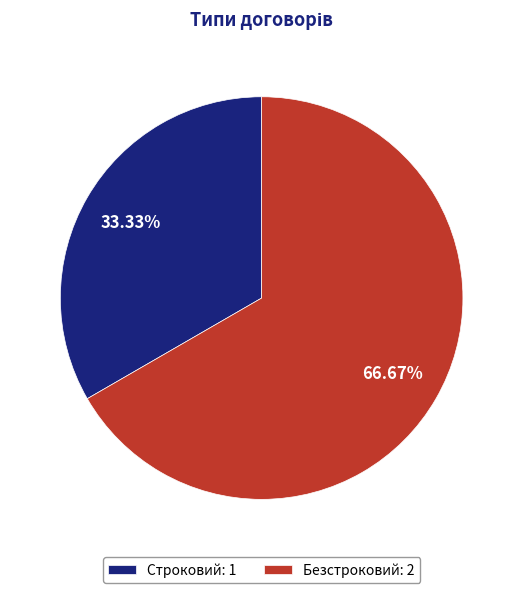

To the nearest percent, what is the combined percentage of Строковий and Безстроковий?

100%